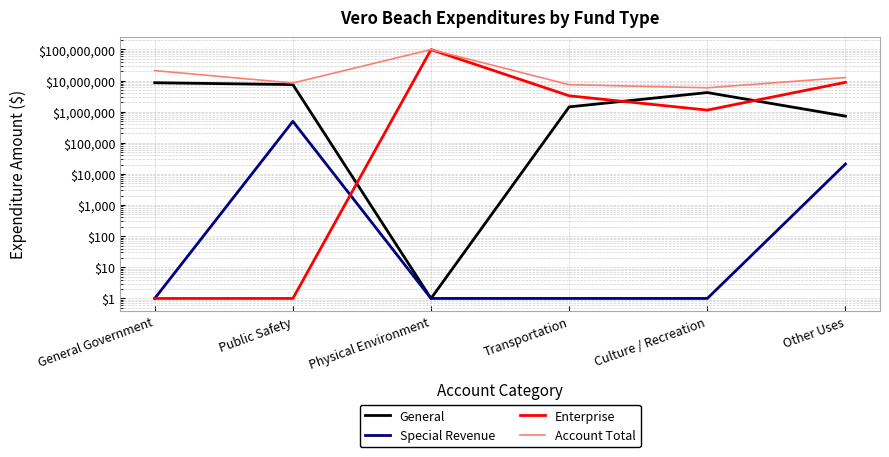

True or false: General and Account Total cross at least once.

False